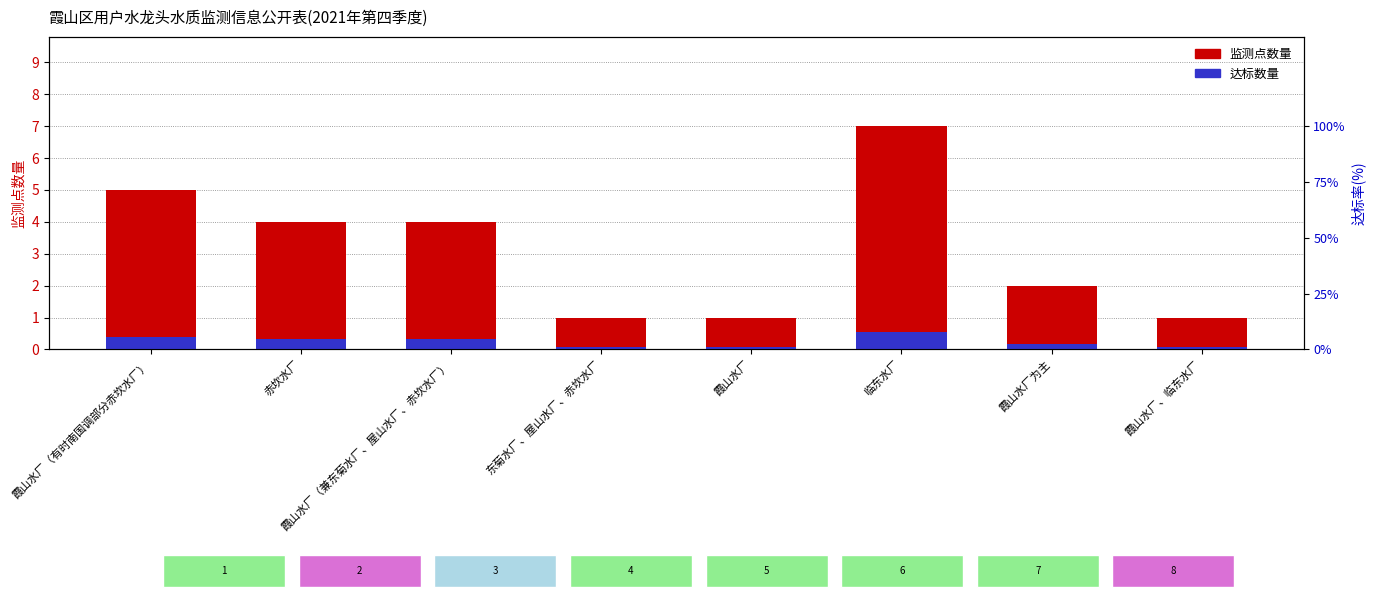

Is the value of 监测点数量 at 霞山水厂、临东水厂 greater than the value of 达标数量 at 霞山水厂、临东水厂?

Yes